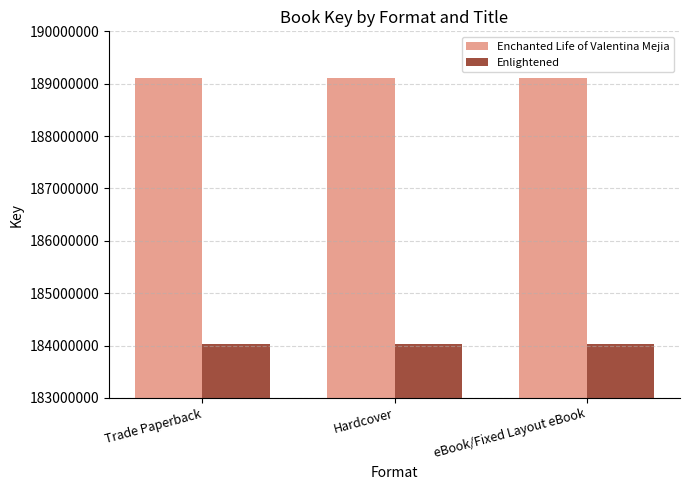

What is the spread (max minus min) of values at eBook/Fixed Layout eBook?

5084431